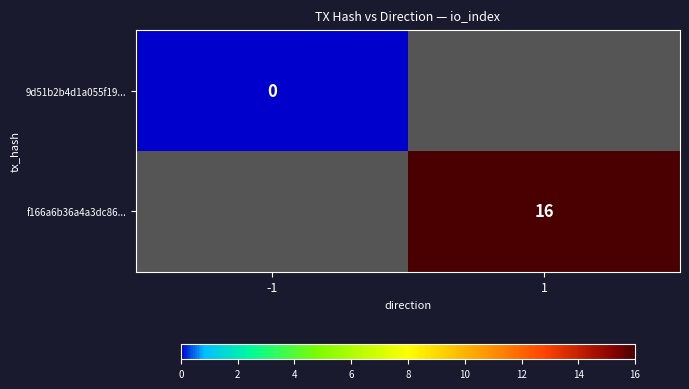

Is the value of 9d51b2b4d1a055f19... at -1 greater than the value of f166a6b36a4a3dc86... at 1?

No